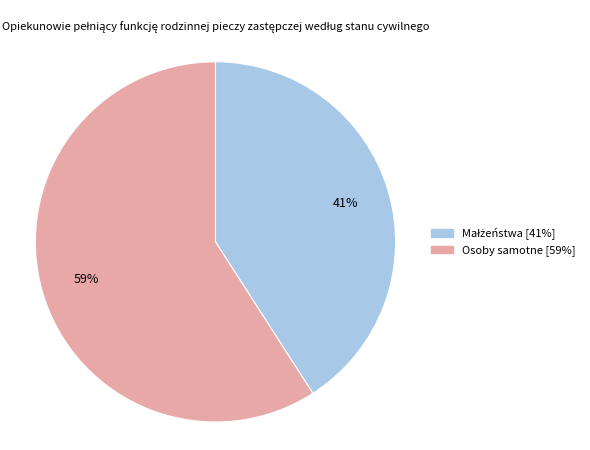

What is the majority slice?

Osoby samotne